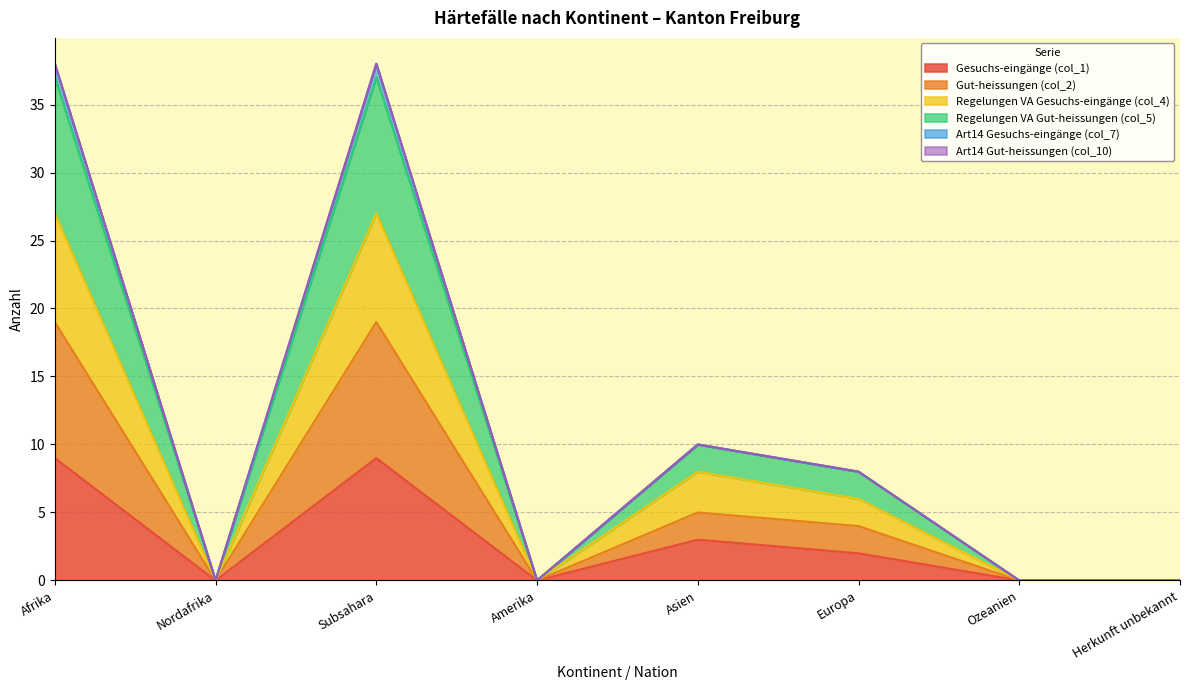

What is the label of the 7th point from the left?

Ozeanien